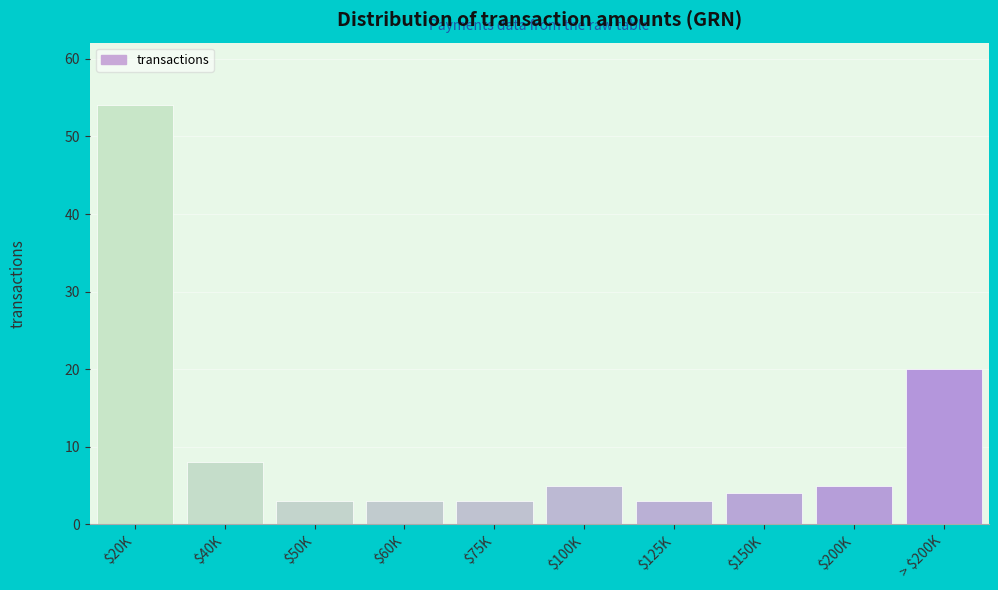

Reading left to right, extract all data points from this chart.

54	8	3	3	3	5	3	4	5	20